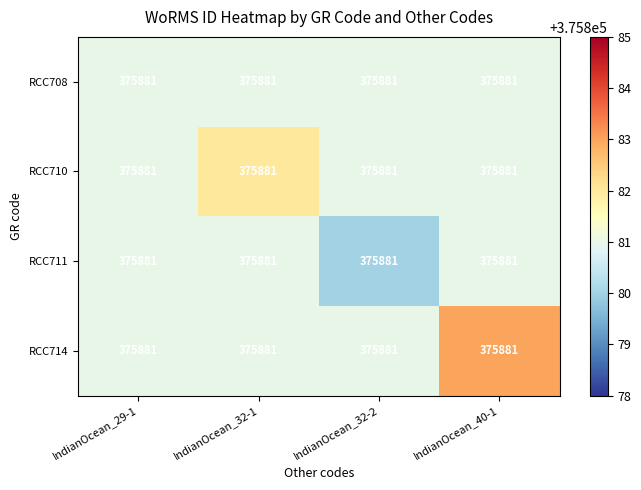

Rank the series by their maximum value, from highest to lowest.

RCC714, RCC710, RCC708, RCC711